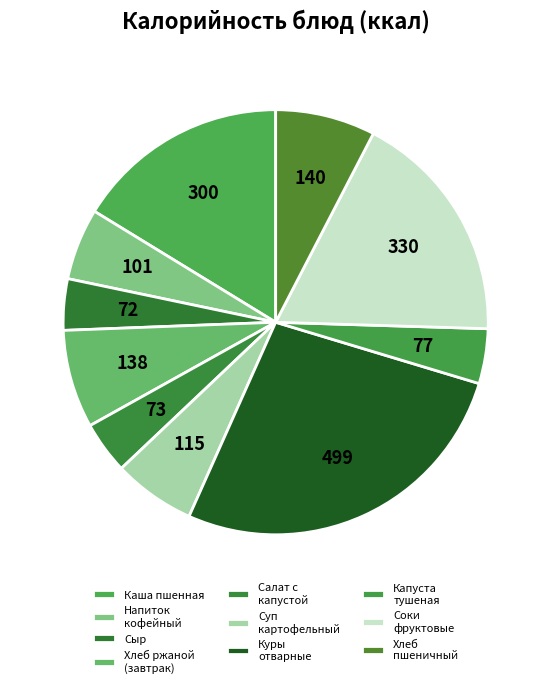

How many segments does this pie chart have?

10